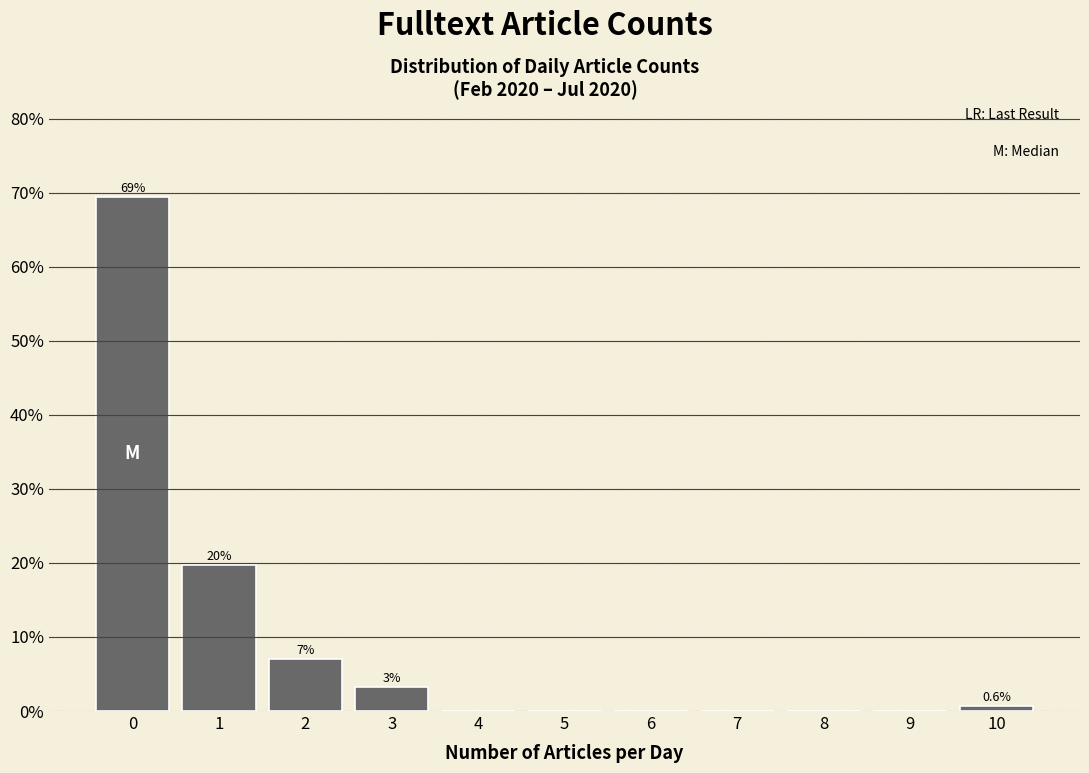

Which range on the x-axis has the tallest bar?

-0.5 to 0.5